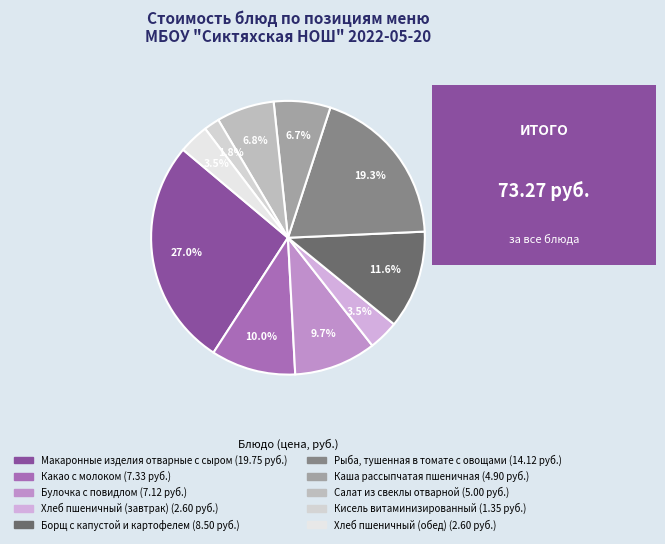

To the nearest percent, what is the average slice percentage?

10%